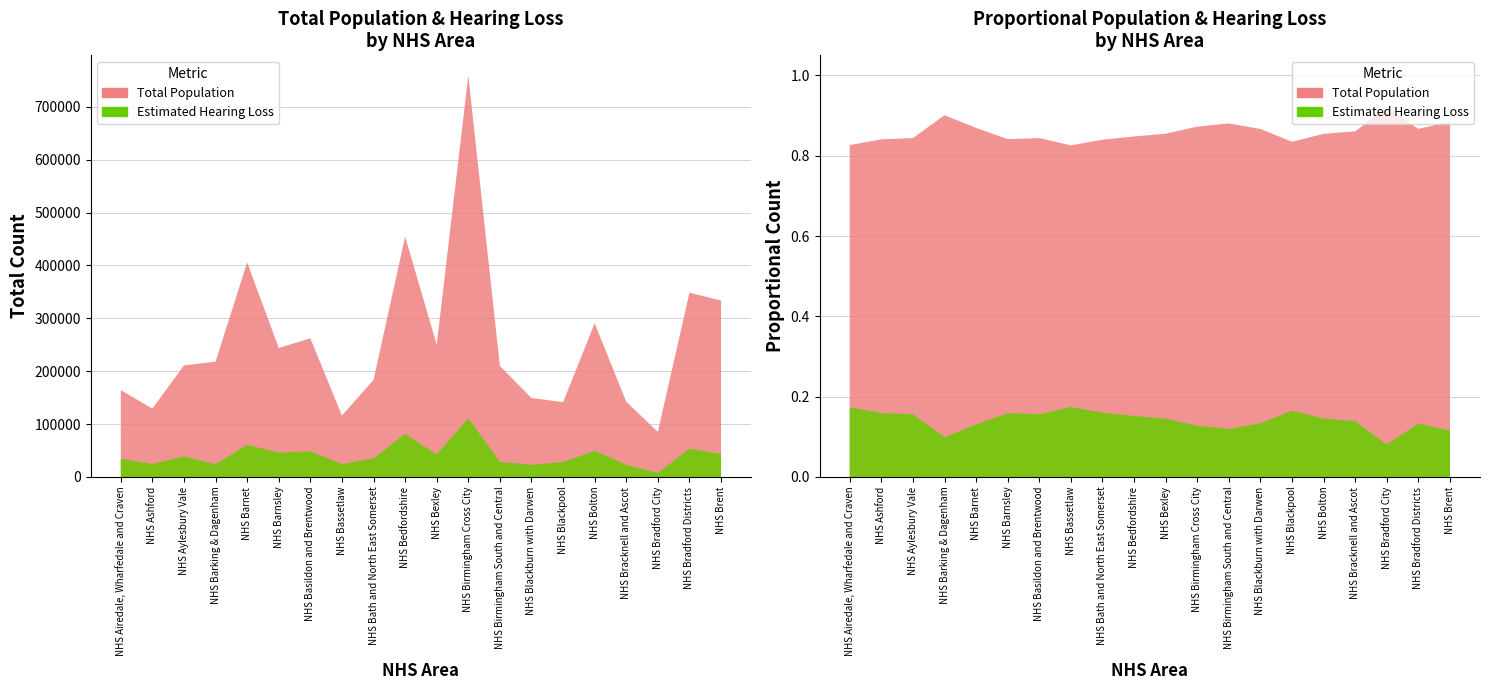

Reading left to right, extract all data points from this chart.

Total Population: NHS Airedale, Wharfedale and Craven=164314.2	NHS Ashford=129345.4	NHS Aylesbury Vale=210947.8	NHS Barking & Dagenham=218118.3	NHS Barnet=405751.5	NHS Barnsley=243924.3	NHS Basildon and Brentwood=262154.7	NHS Bassetlaw=116141.1	NHS Bath and North East Somerset=183608.2	NHS Bedfordshire=454443.4	NHS Bexley=250216.5	NHS Birmingham Cross City=759418.6	NHS Birmingham South and Central=209793.2	NHS Blackburn with Darwen=149412.7	NHS Blackpool=141487.2	NHS Bolton=290681.5	NHS Bracknell and Ascot=142180.6	NHS Bradford City=85300.7	NHS Bradford Districts=348521.5	NHS Brent=333708.7
Estimated Hearing Loss: NHS Airedale, Wharfedale and Craven=34500.0	NHS Ashford=24500.0	NHS Aylesbury Vale=39000.0	NHS Barking & Dagenham=24000.0	NHS Barnet=61000.0	NHS Barnsley=46000.0	NHS Basildon and Brentwood=48500.0	NHS Bassetlaw=24500.0	NHS Bath and North East Somerset=35000.0	NHS Bedfordshire=81500.0	NHS Bexley=42500.0	NHS Birmingham Cross City=111000.0	NHS Birmingham South and Central=28500.0	NHS Blackburn with Darwen=23000.0	NHS Blackpool=28000.0	NHS Bolton=49500.0	NHS Bracknell and Ascot=23000.0	NHS Bradford City=7500.0	NHS Bradford Districts=53500.0	NHS Brent=43500.0